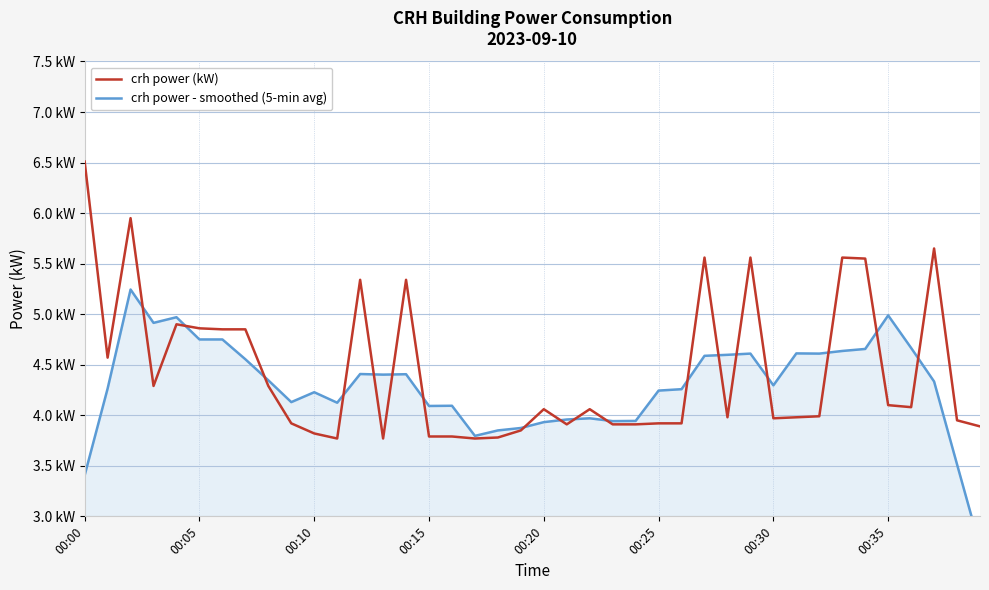

What is the minimum value for crh power - smoothed (5-min avg)?

2.7